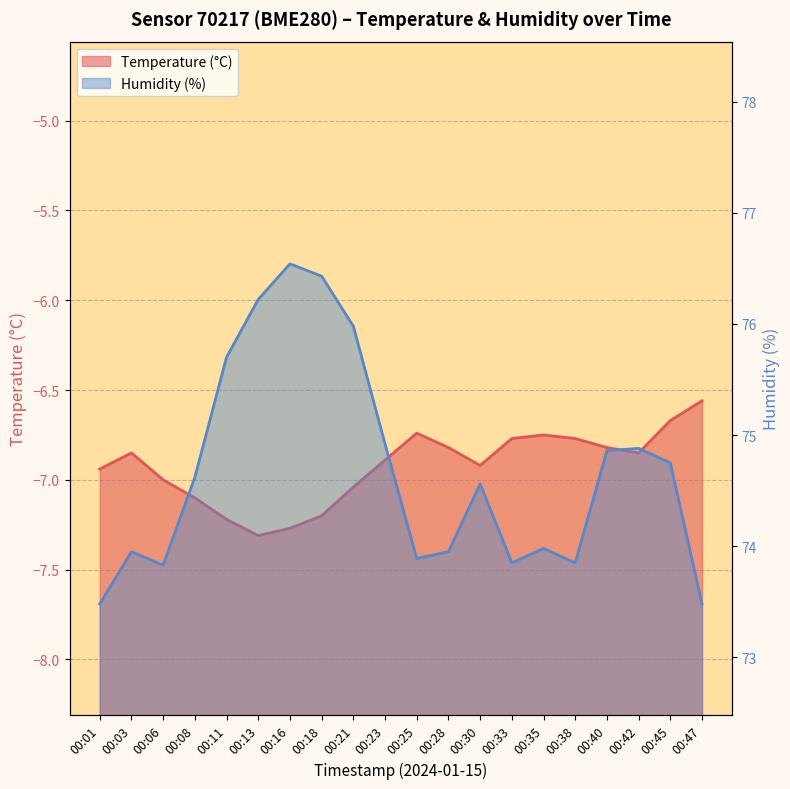

At which category does Temperature (°C) reach its first local valley?

00:13